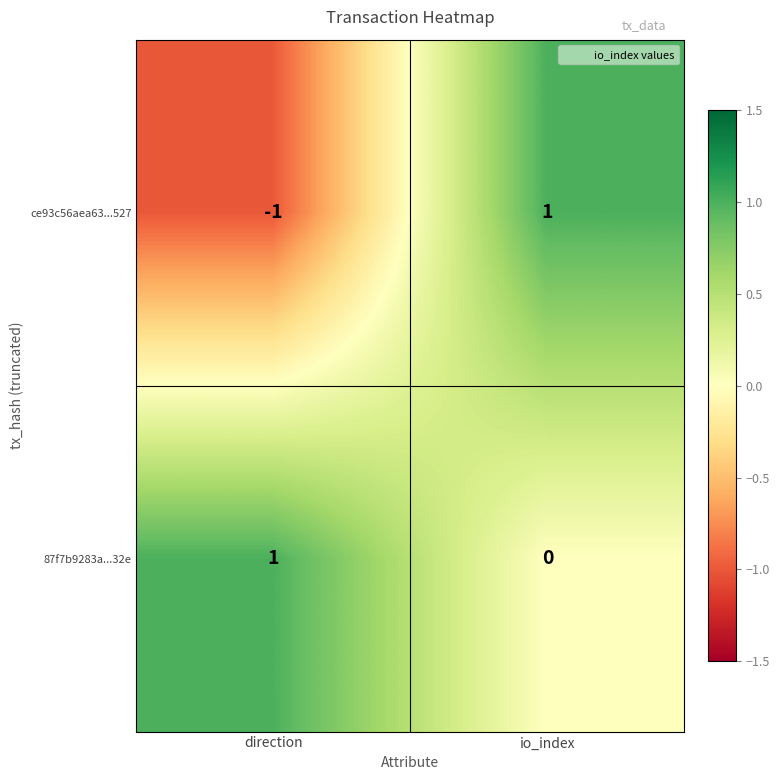

Reading right to left, transcribe all the data shown in this chart.

ce93c56aea63...527: io_index=1	direction=-1
87f7b9283a...32e: io_index=0	direction=1